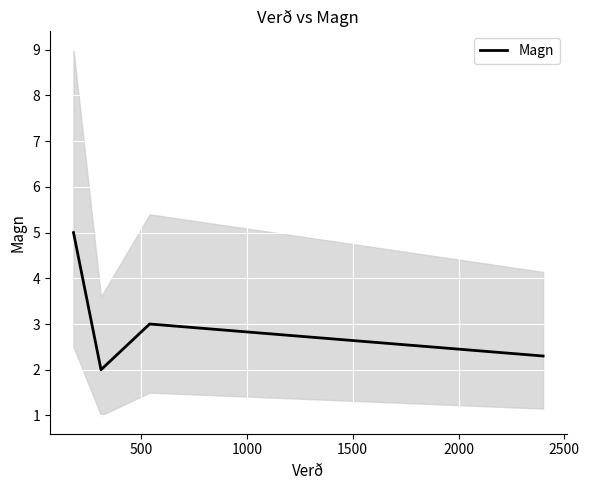

How many categories are shown in the chart?

4